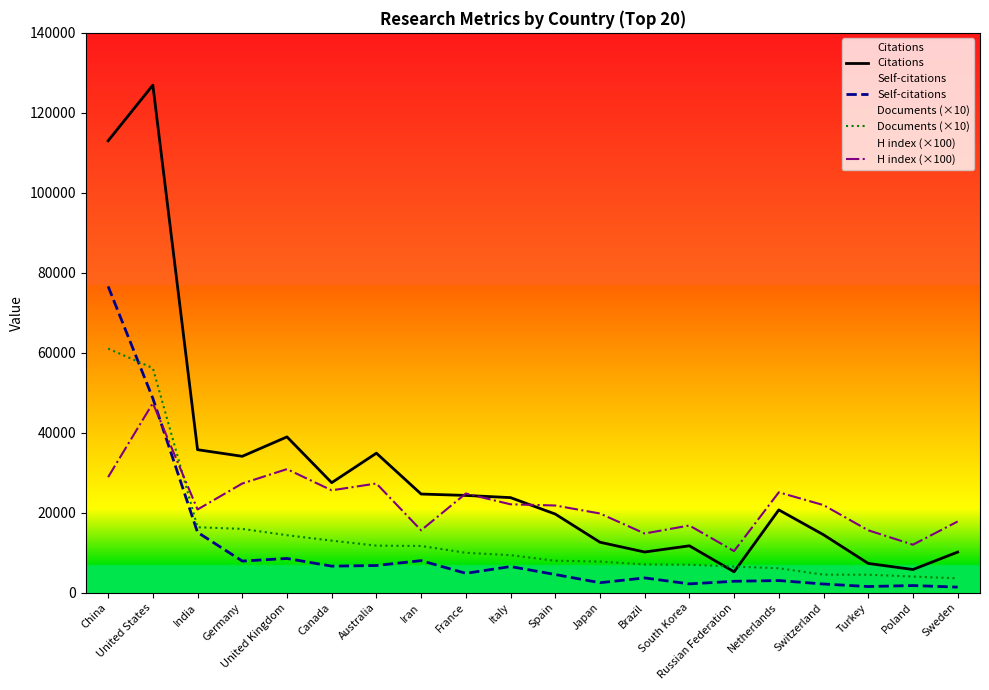

Is the value of Citations at France greater than the value of H index (×100) at South Korea?

Yes